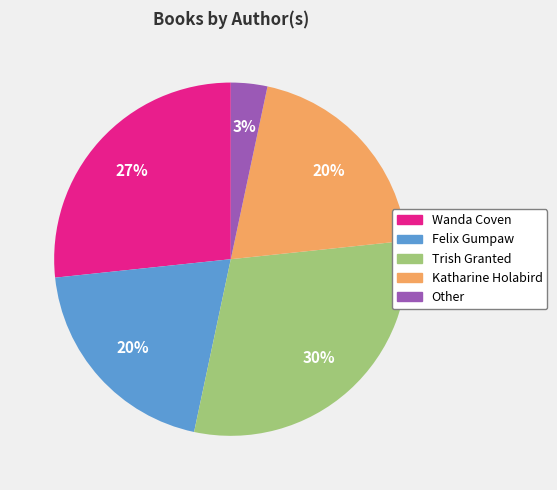

Do Wanda Coven and Trish Granted together represent more than half of the pie?

Yes